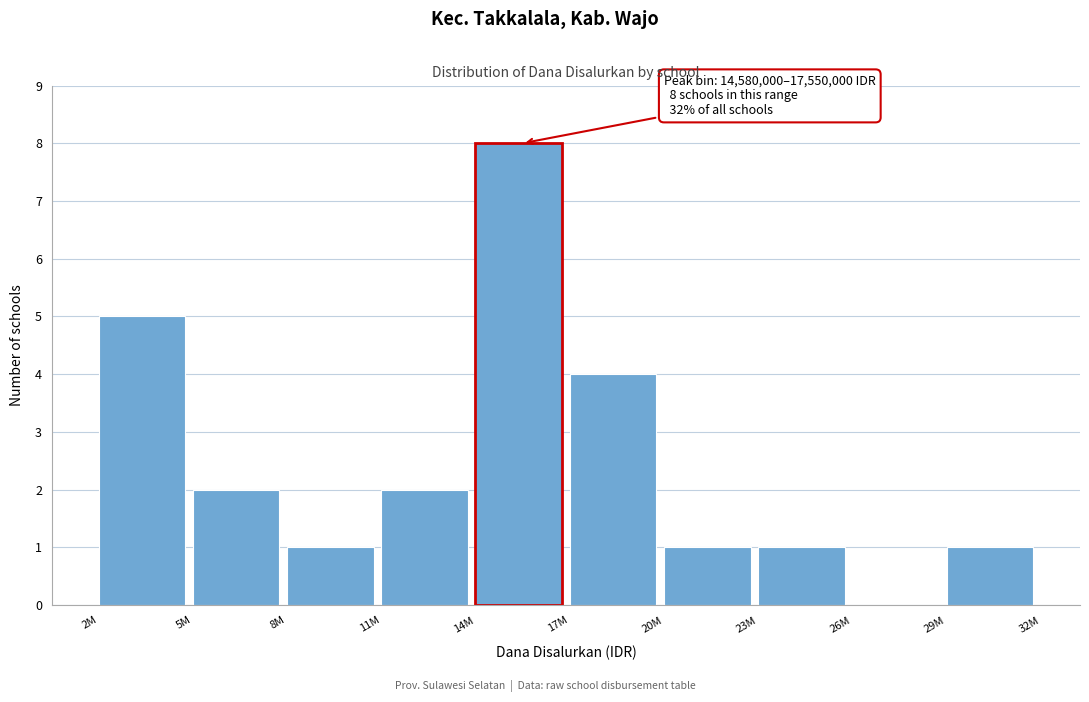

Reading left to right, what are all the values shown in this chart?

2M=5	5M=2	8M=1	11M=2	14M=8	17M=4	20M=1	23M=1	26M=0	29M=1